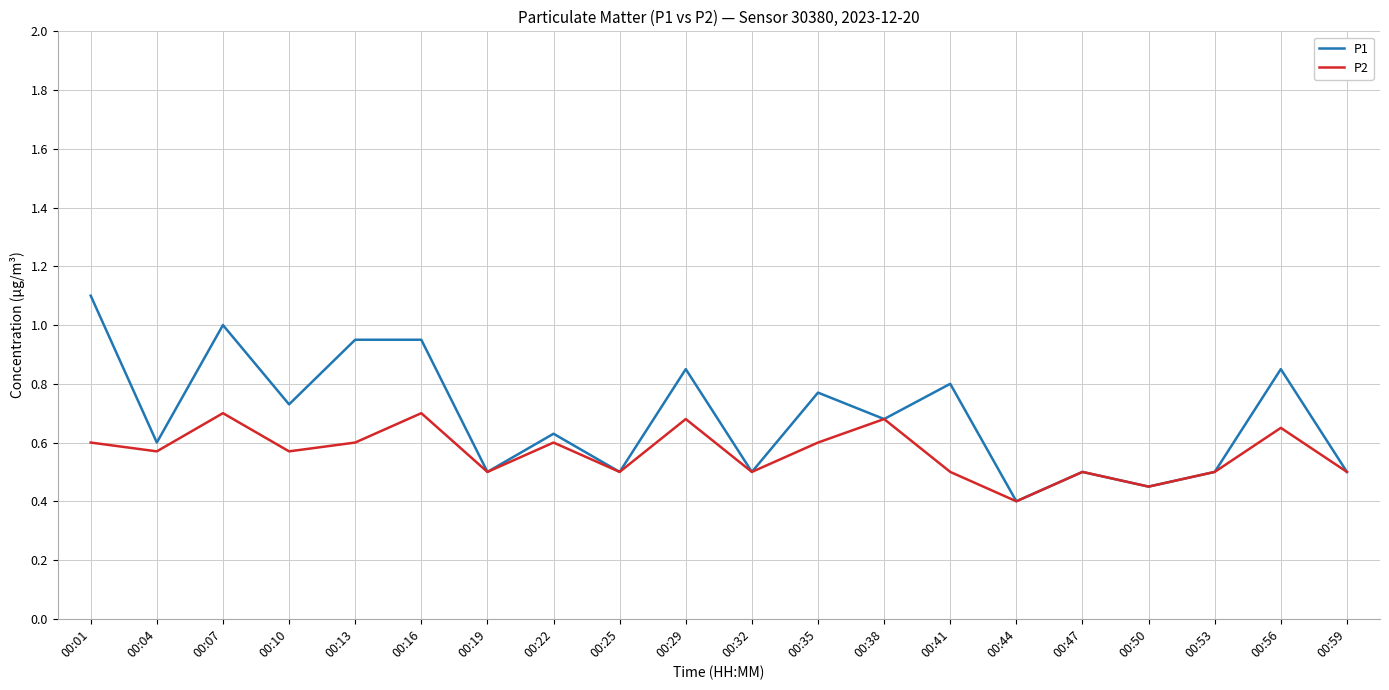

What is the smallest value displayed?

0.4